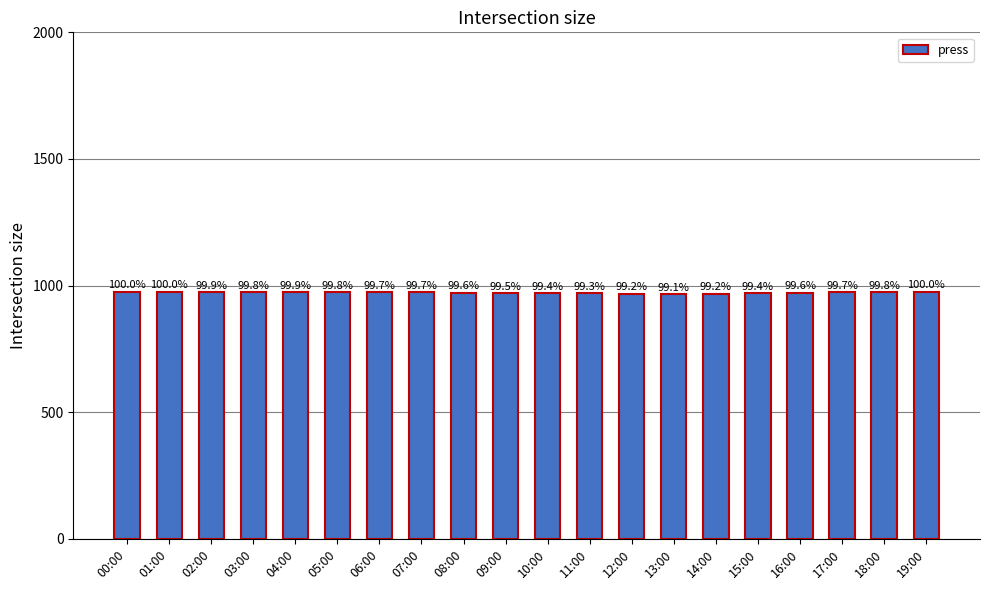

What is the difference between the maximum and second lowest values?

8